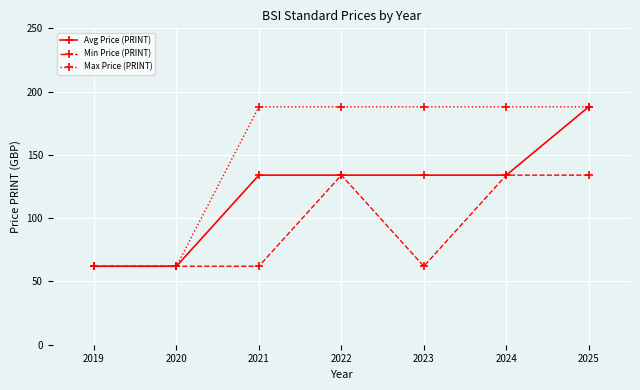

Read the Min Price (PRINT) value at 2022, to the nearest 5.

135